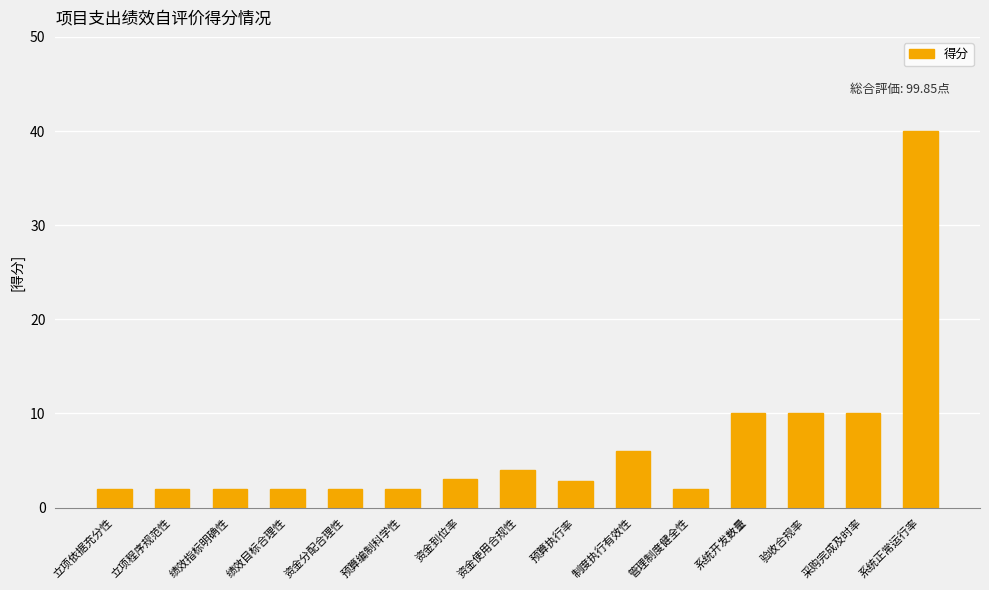

Is it true that the value at 采购完成及时率 is 2.1?

False